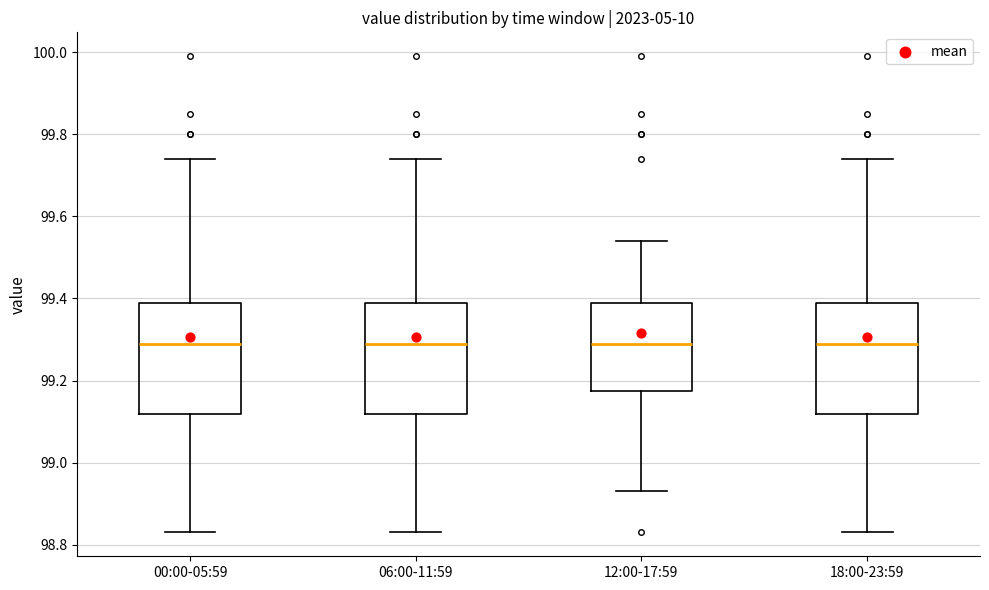

Reading left to right, transcribe this box plot: for each box, give where its median line is, the range the box spans, and where its two whiskers end, as read against the y-axis. The values are not printed on the chart, so give them approximately, as read against the axis.

00:00-05:59: median 99.30, box 99.12 to 99.40, whiskers 98.84 to 99.74
06:00-11:59: median 99.30, box 99.12 to 99.40, whiskers 98.84 to 99.74
12:00-17:59: median 99.30, box 99.18 to 99.40, whiskers 98.94 to 99.54
18:00-23:59: median 99.30, box 99.12 to 99.40, whiskers 98.84 to 99.74